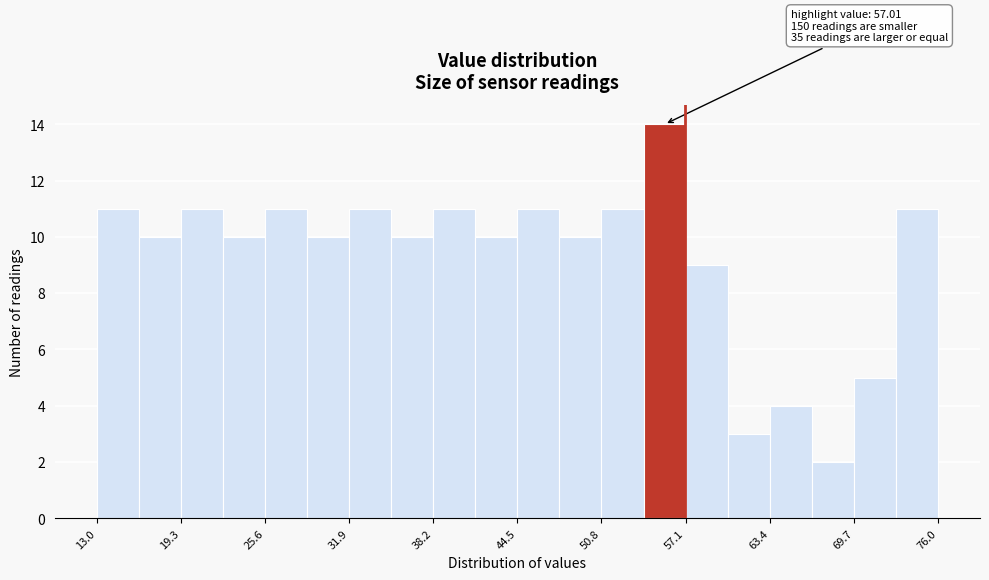

Read against the x-axis, roughly where is the centre of the tallest bar?

56